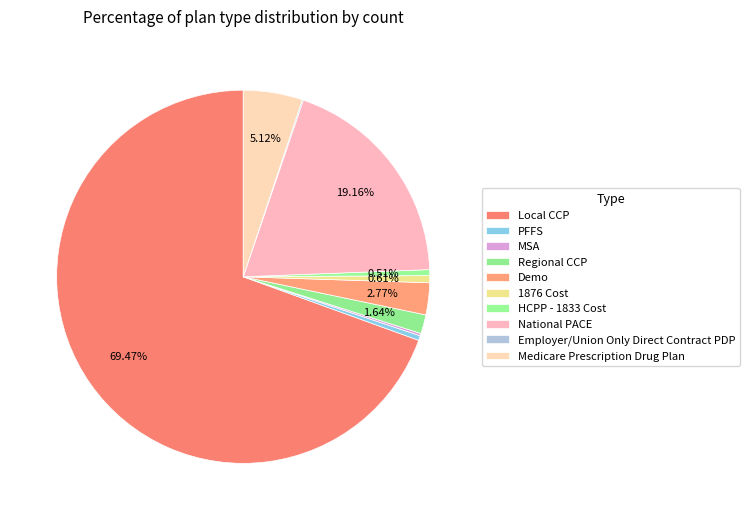

To the nearest percent, what percentage of the pie is Demo?

3%